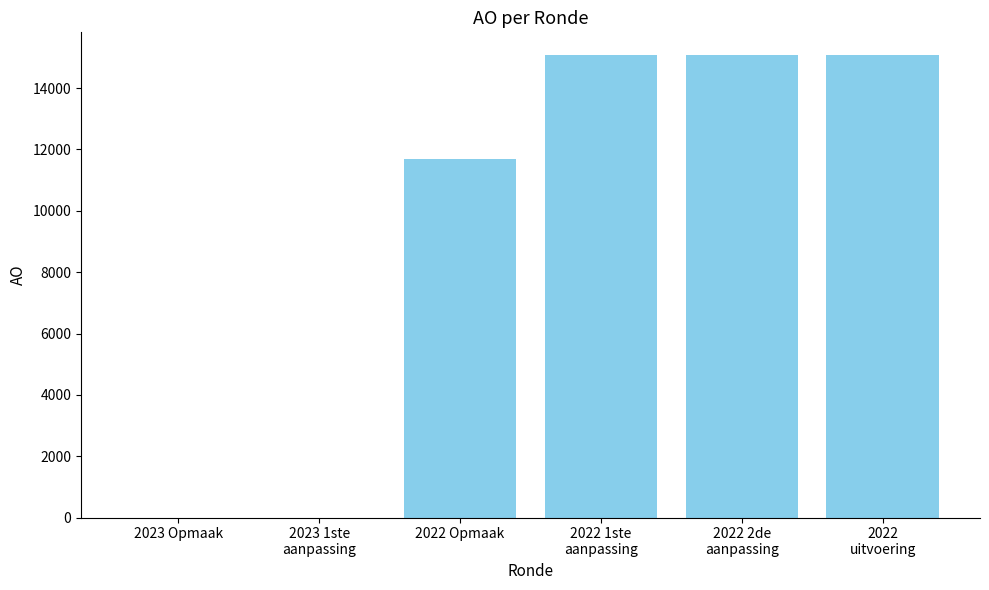

True or false: the data shows 0 at 2023 Opmaak.

True